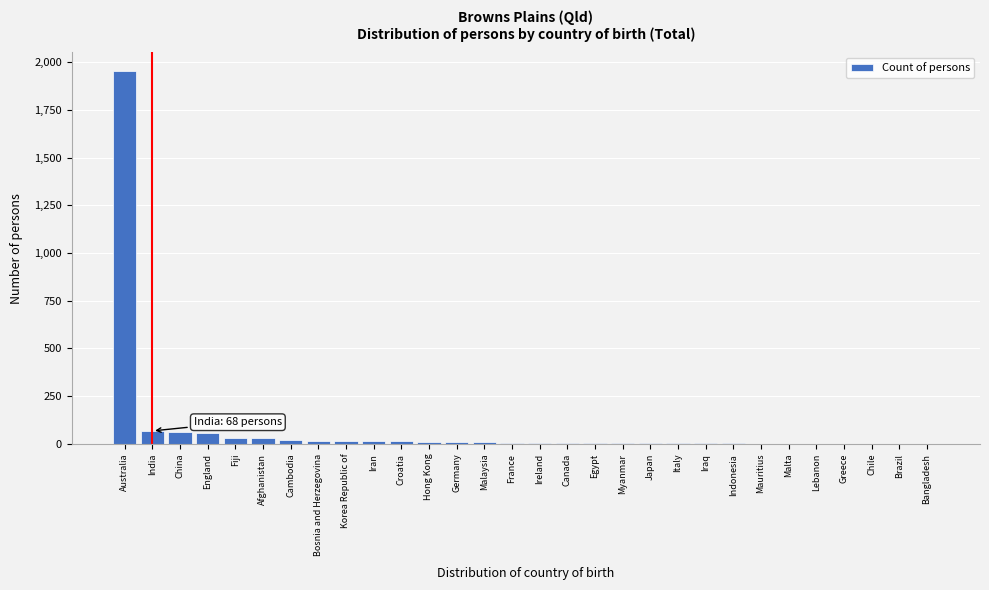

True or false: the data shows 68 at India.

True